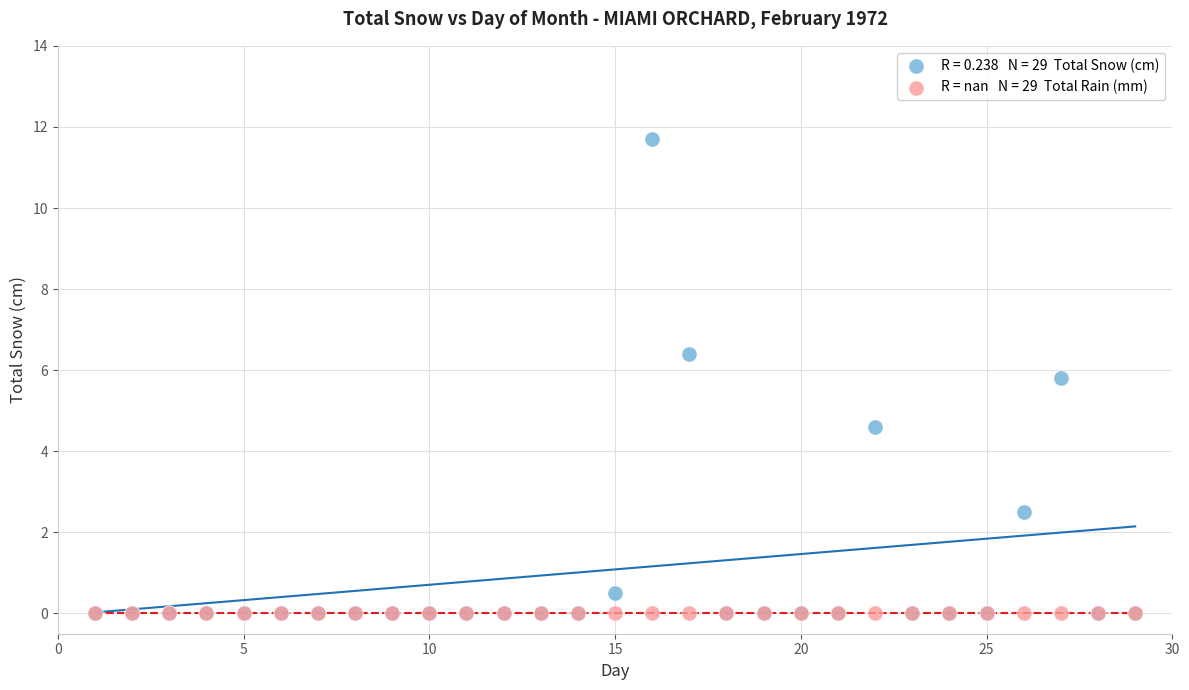

Across all series, what Y value is closest to 5?

4.6